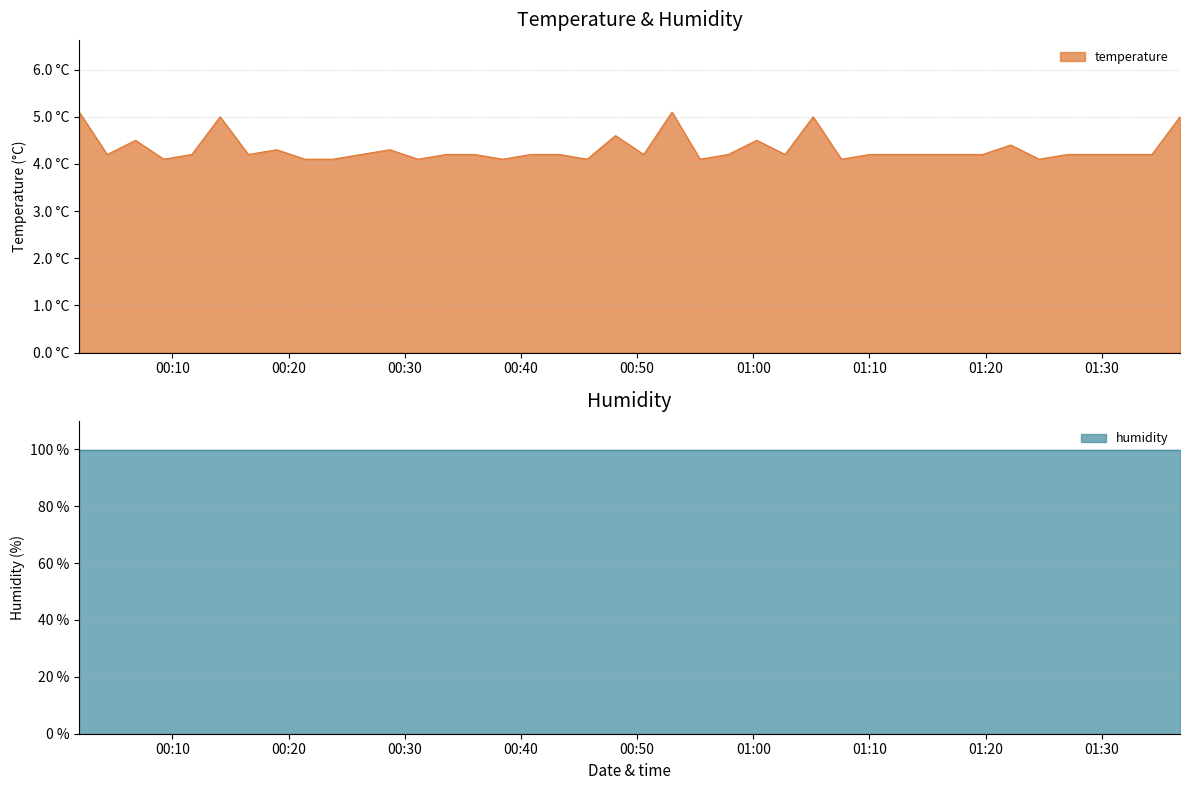

What is the label of the 25th point from the left?

2023-12-14T01:00:18